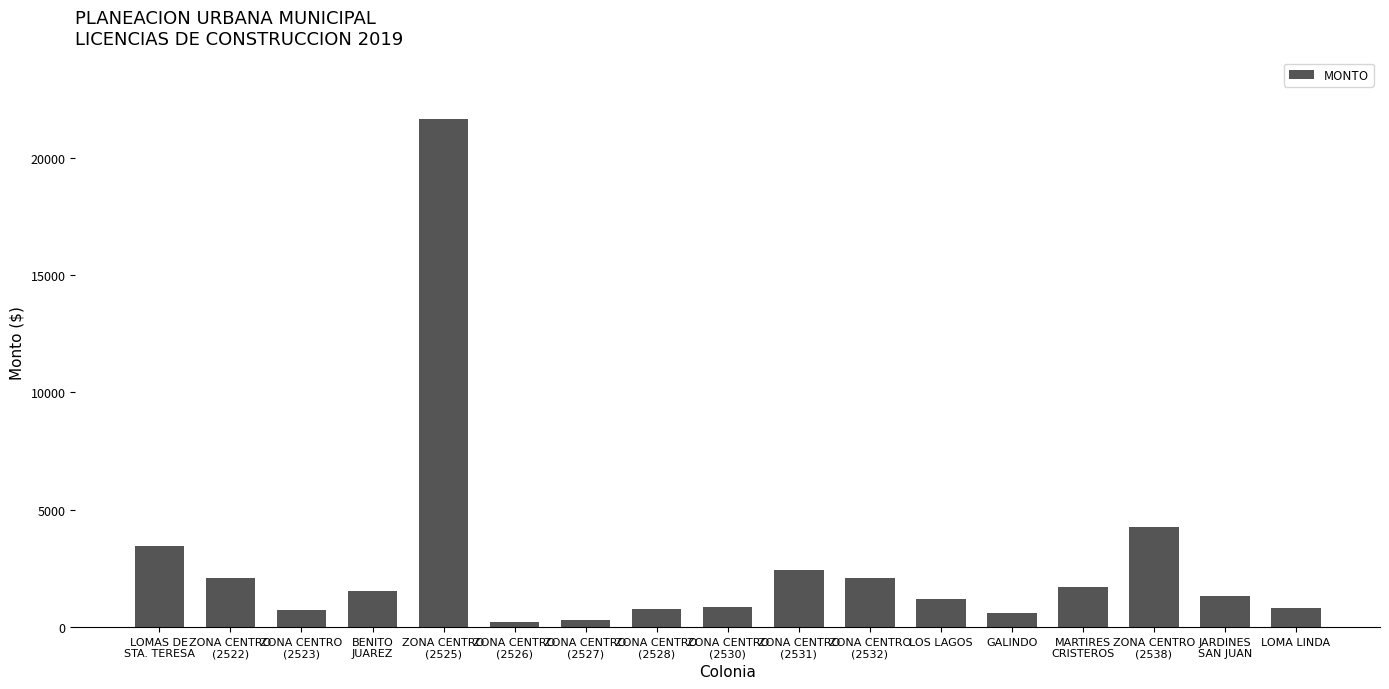

What position from the left is ZONA CENTRO
(2525)?

5